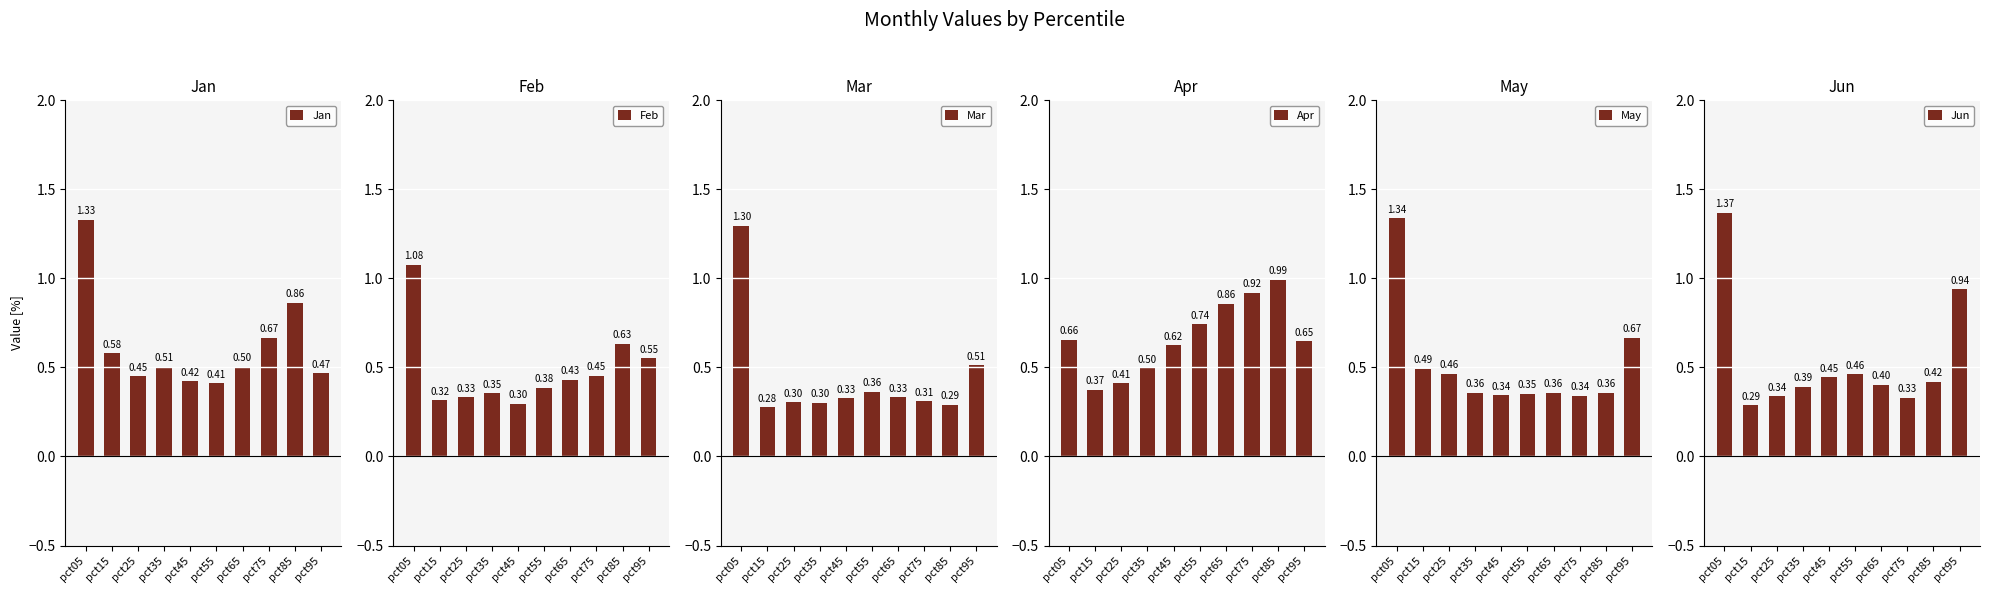

List the series in order of their peak value, highest first.

Jun, May, Jan, Mar, Feb, Apr